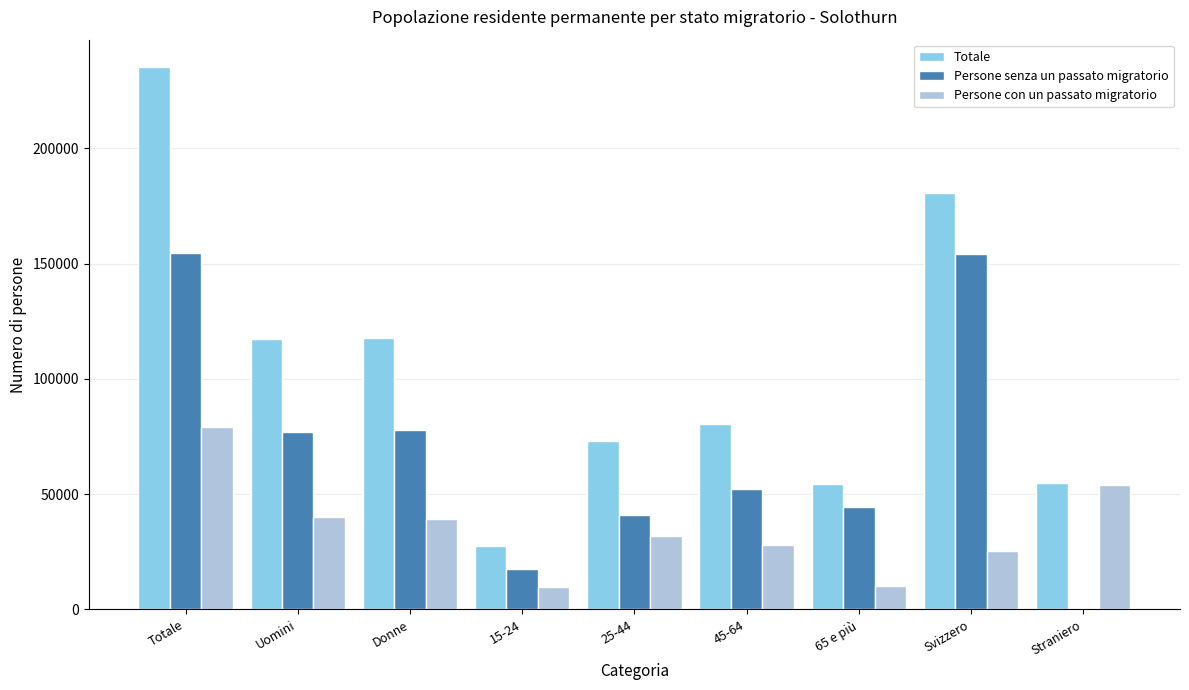

What is the sum of all Totale values?

941823.9